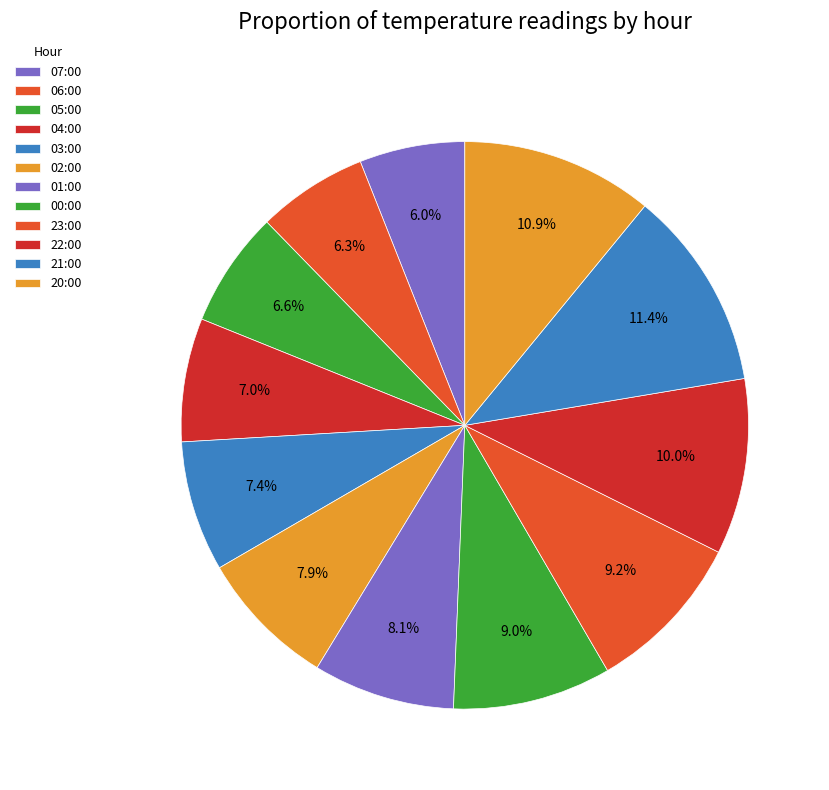

How many slices are in this pie chart?

12